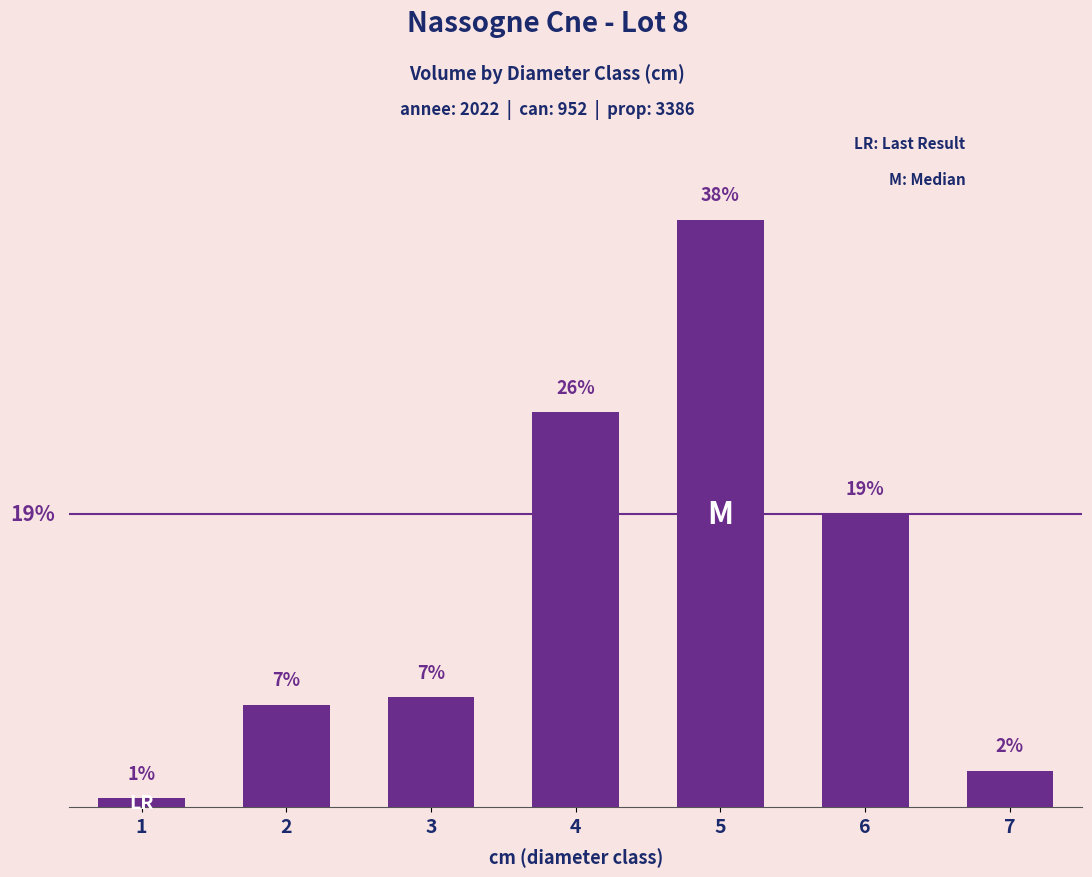

Are the bars horizontal?

No